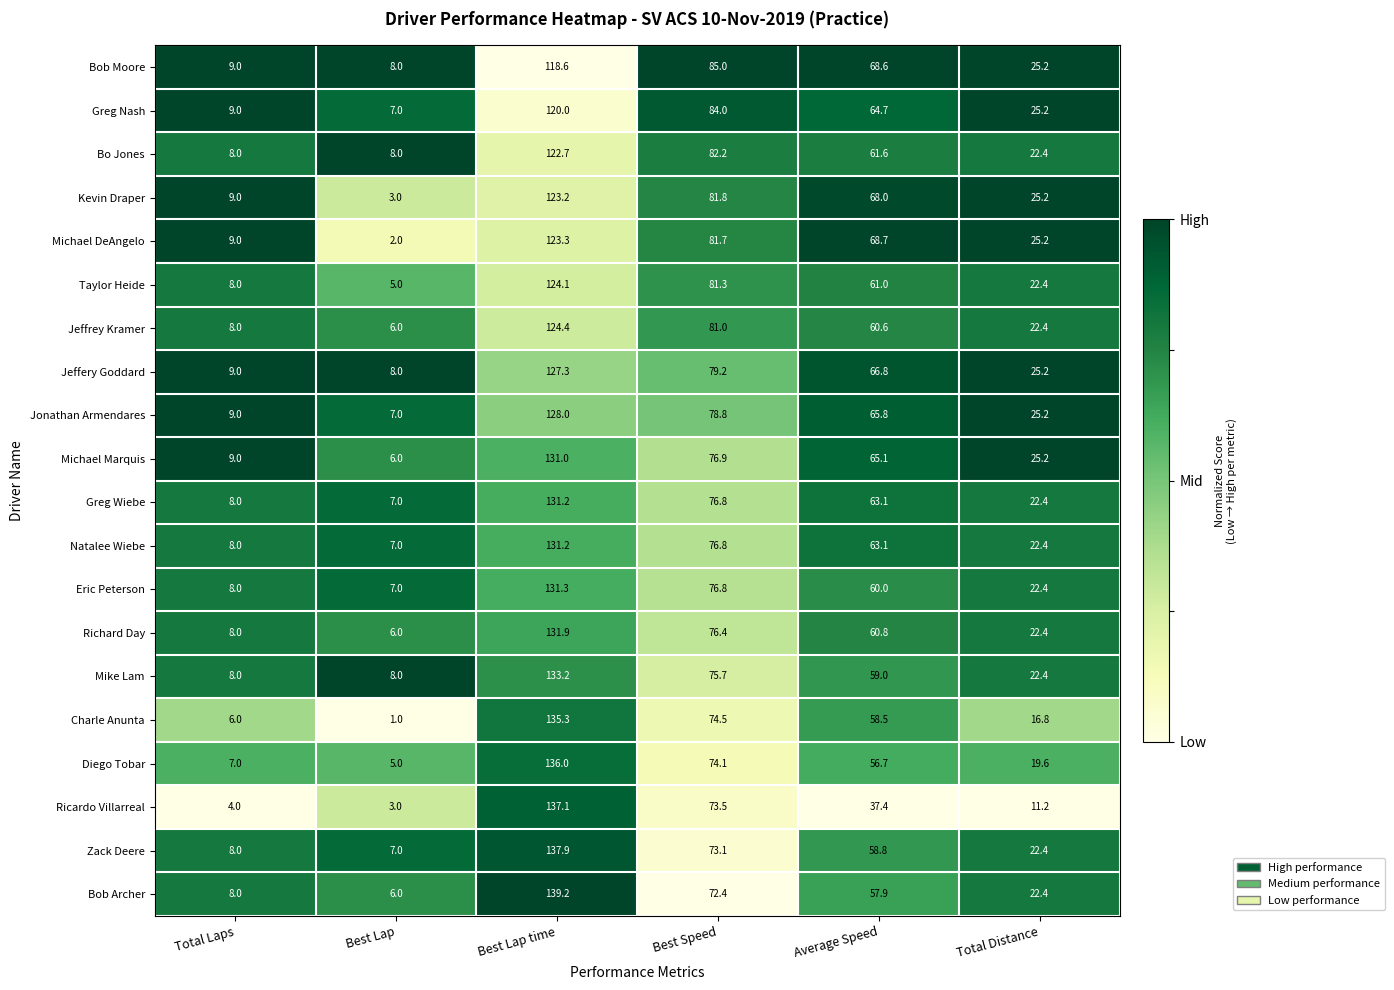

What is the approximate value of Richard Day at Average Speed?

60.8